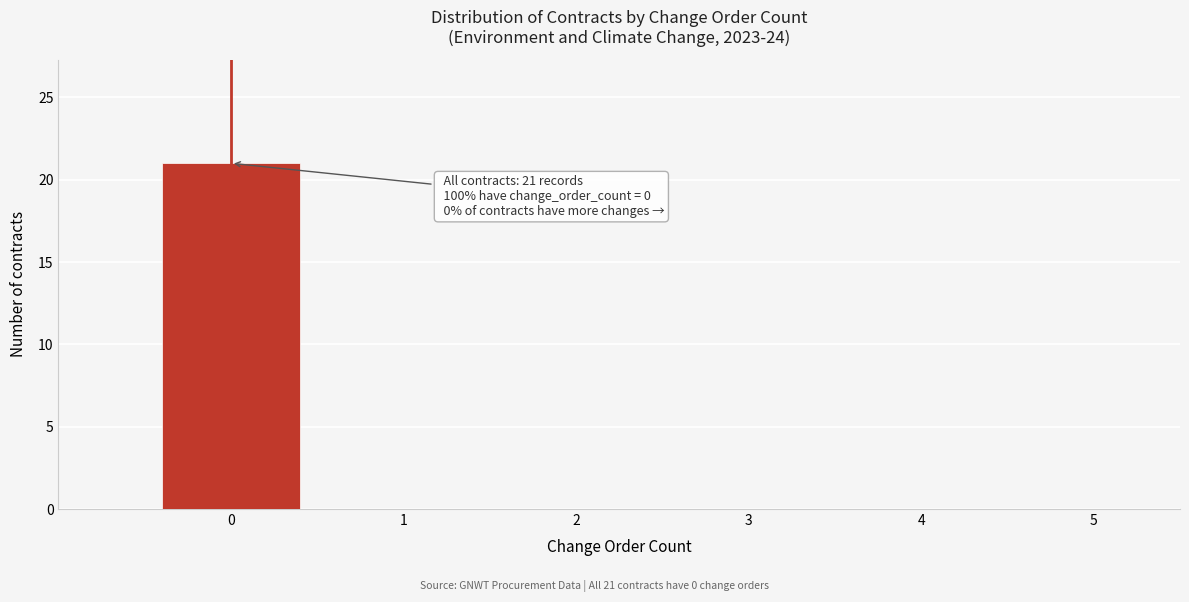

Which range on the x-axis has the tallest bar?

-0.5 to 0.5